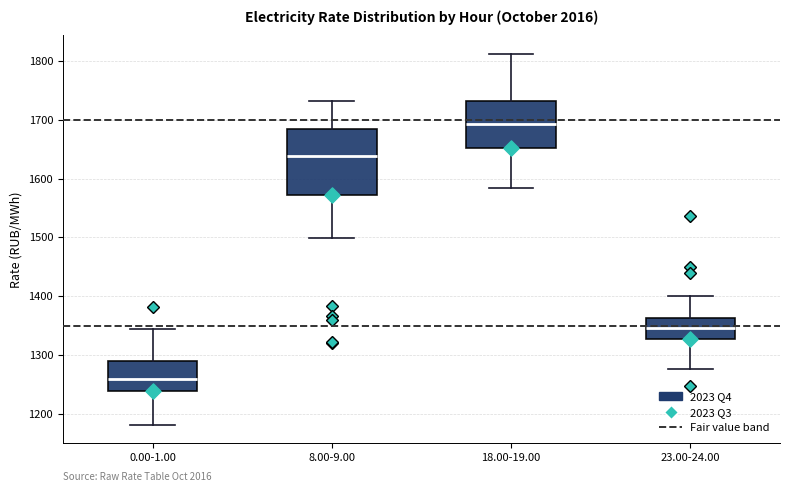

Where does the median line of the box for 18.00-19.00 sit on the y-axis? The values are not printed on the chart, so give them approximately, as read against the axis.

1690